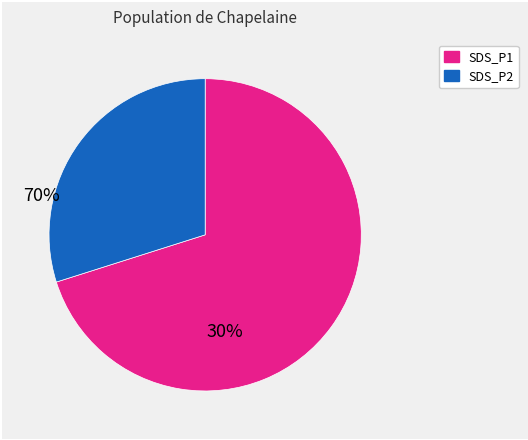

Is there a majority slice in this chart?

Yes